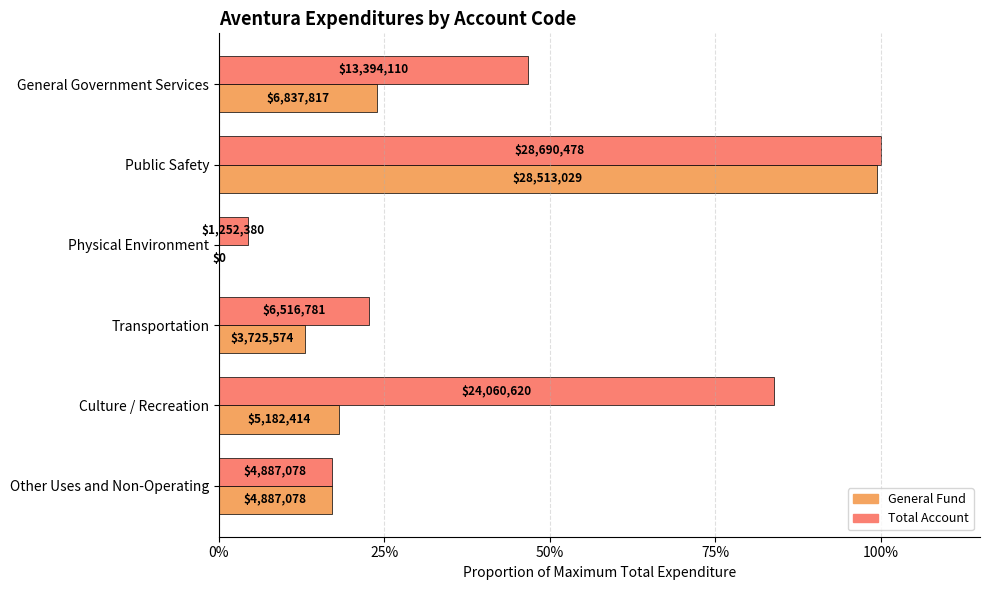

The Total Account series shows 0.2 at Other Uses and Non-Operating. True or false?

True